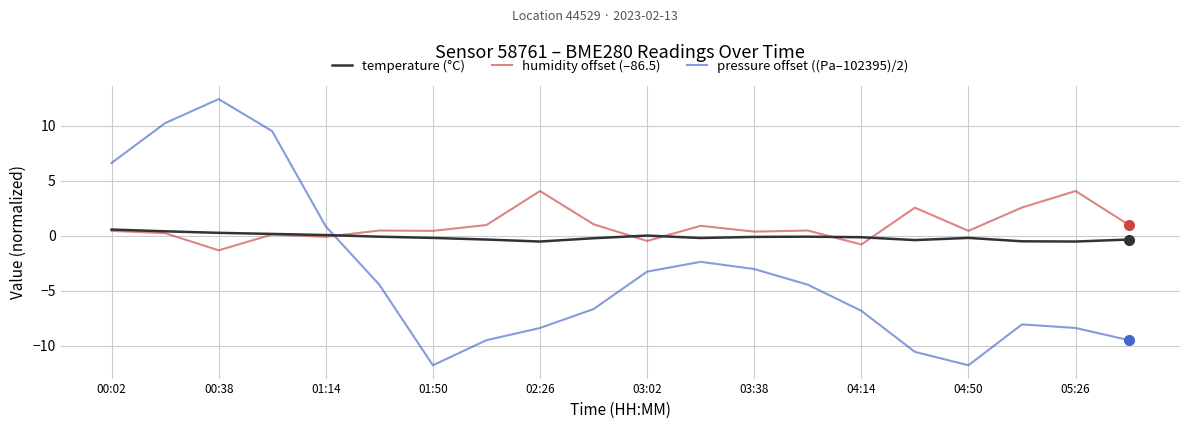

What are all the series names shown in the legend?

temperature (°C), humidity offset (–86.5), pressure offset ((Pa–102395)/2)